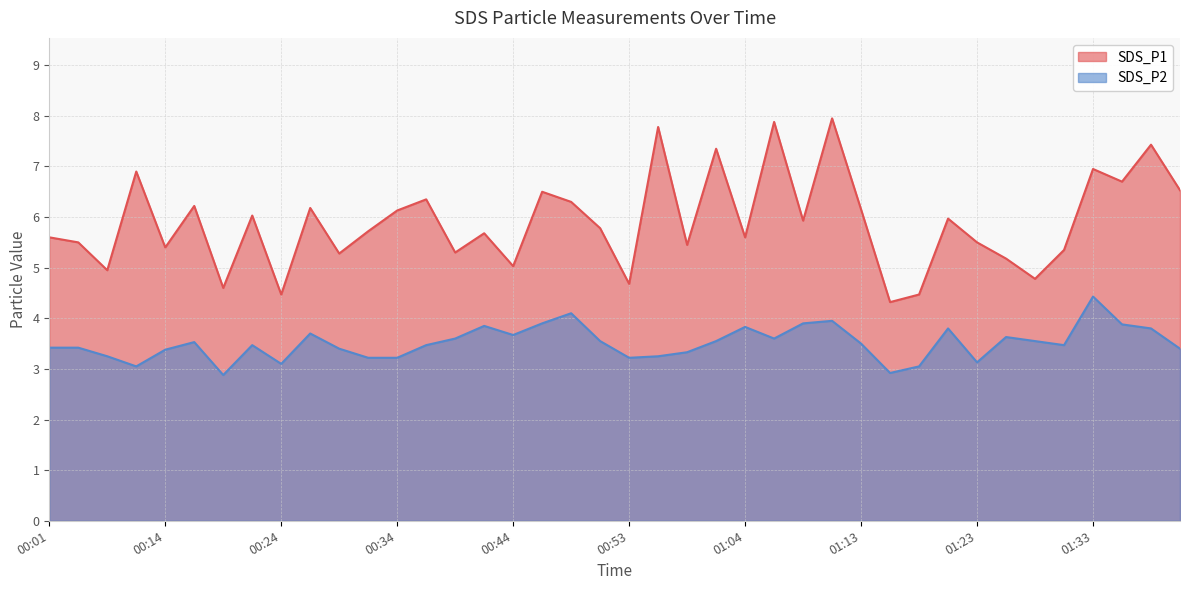

True or false: SDS_P1 and SDS_P2 intersect in this chart.

False